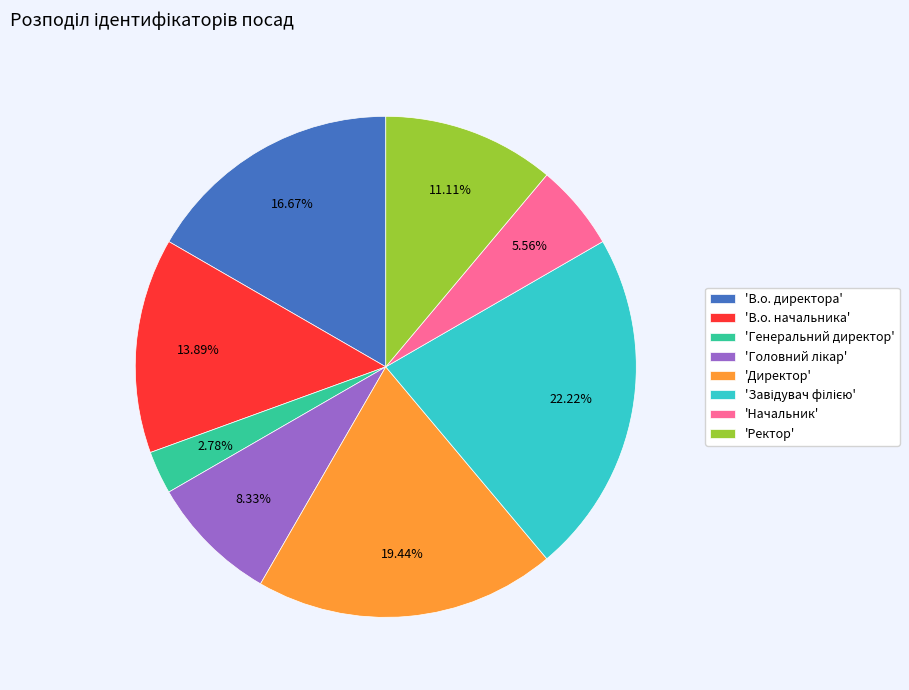

How many slices are in this pie chart?

8